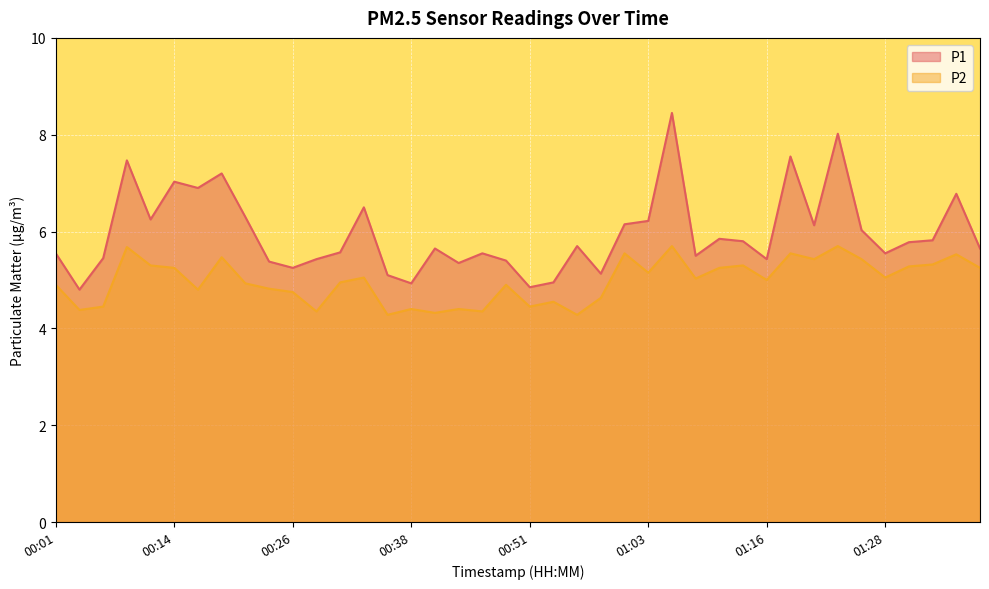

Rank the series at 00:33 from lowest to highest value.

P2, P1